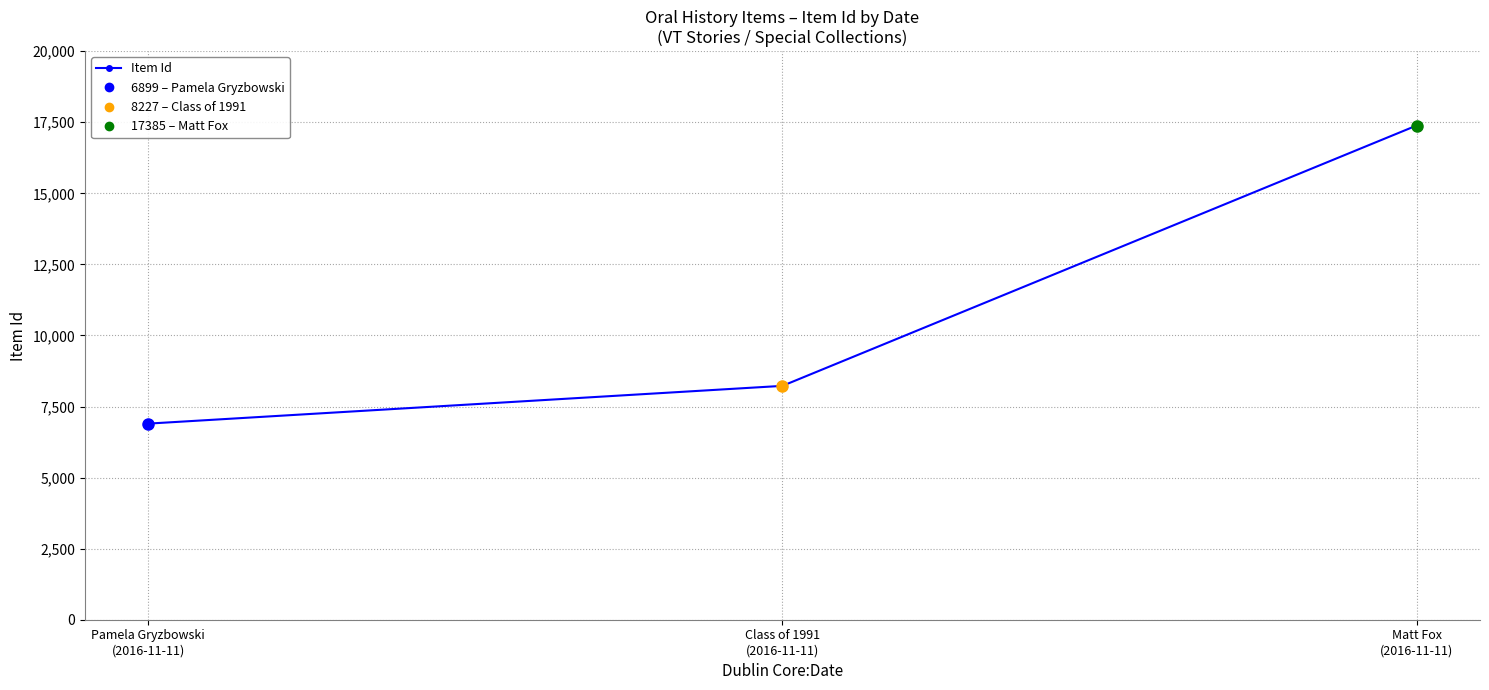

Reading right to left, transcribe all the data shown in this chart.

17385	8227	6899